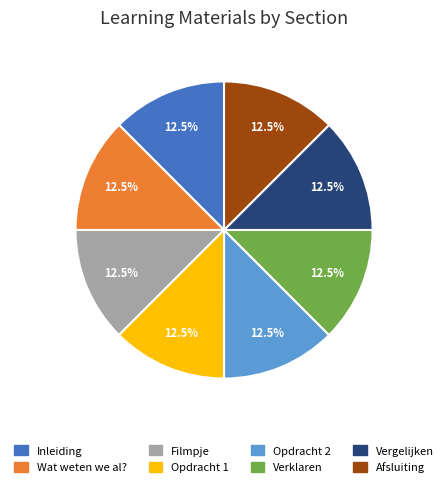

Does any single category account for the majority?

No